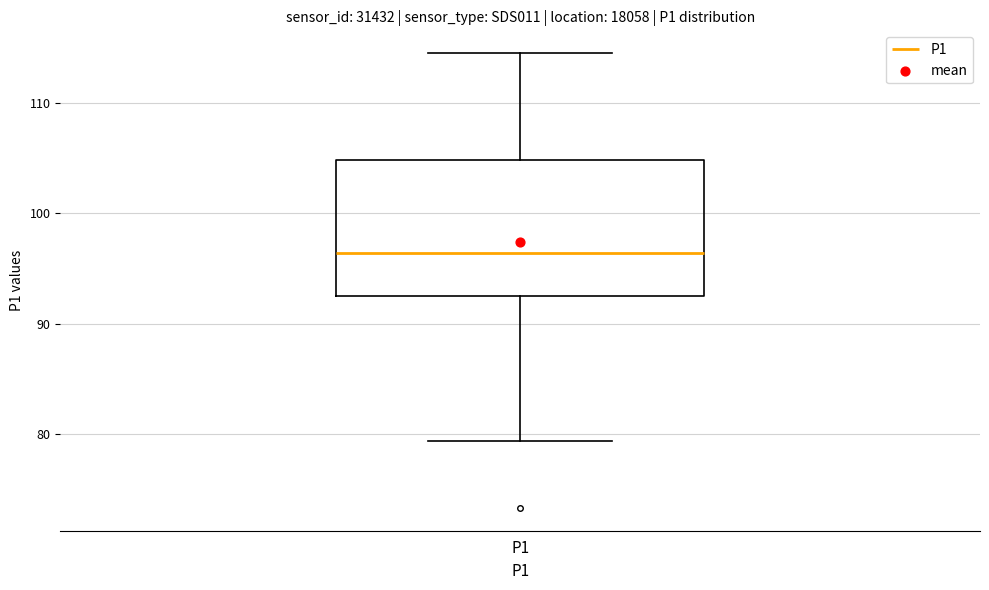

Read this box plot against the y-axis: the position of the median line, the range covered by the box, and the ends of both whiskers. The values are not printed on the chart, so give them approximately, as read against the axis.

median 96, box 93 to 105, whiskers 79 to 115